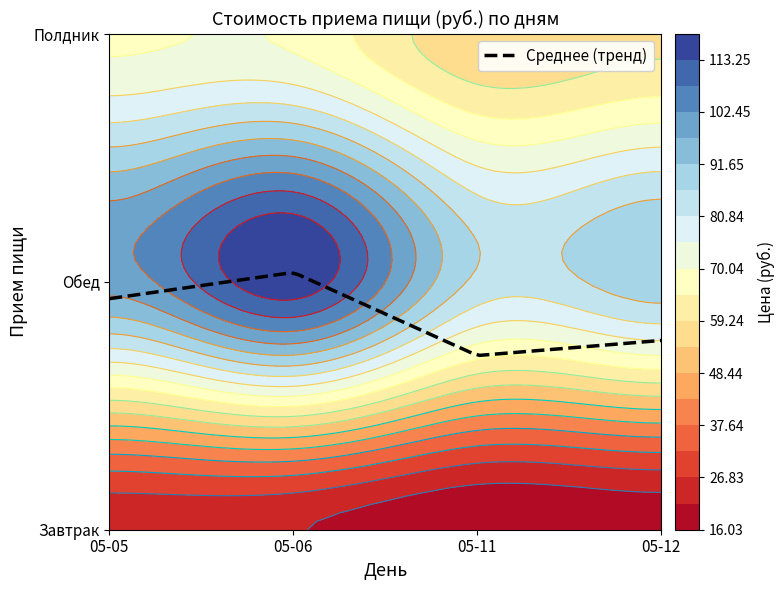

What is the total value across all series at Обед?

207.8